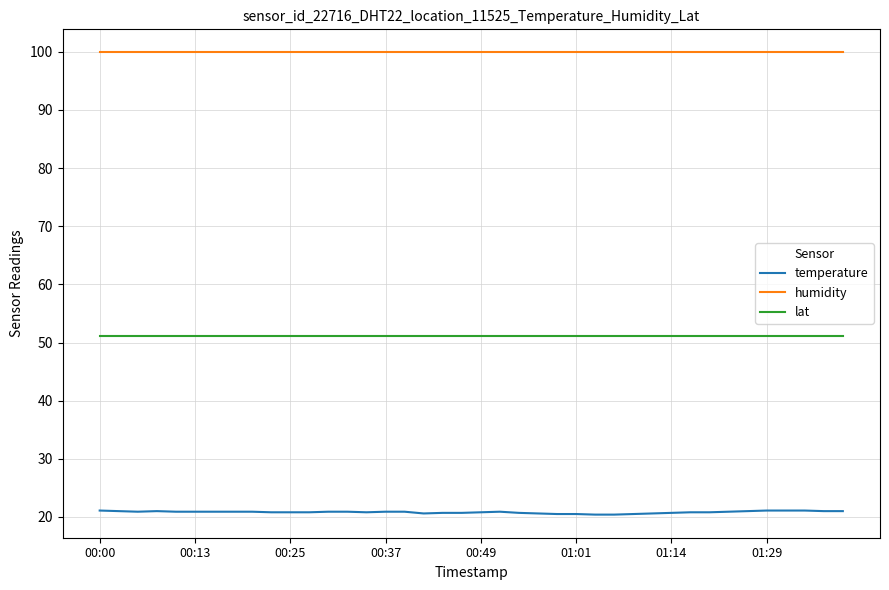

Rank the series by their maximum value, from lowest to highest.

temperature, lat, humidity